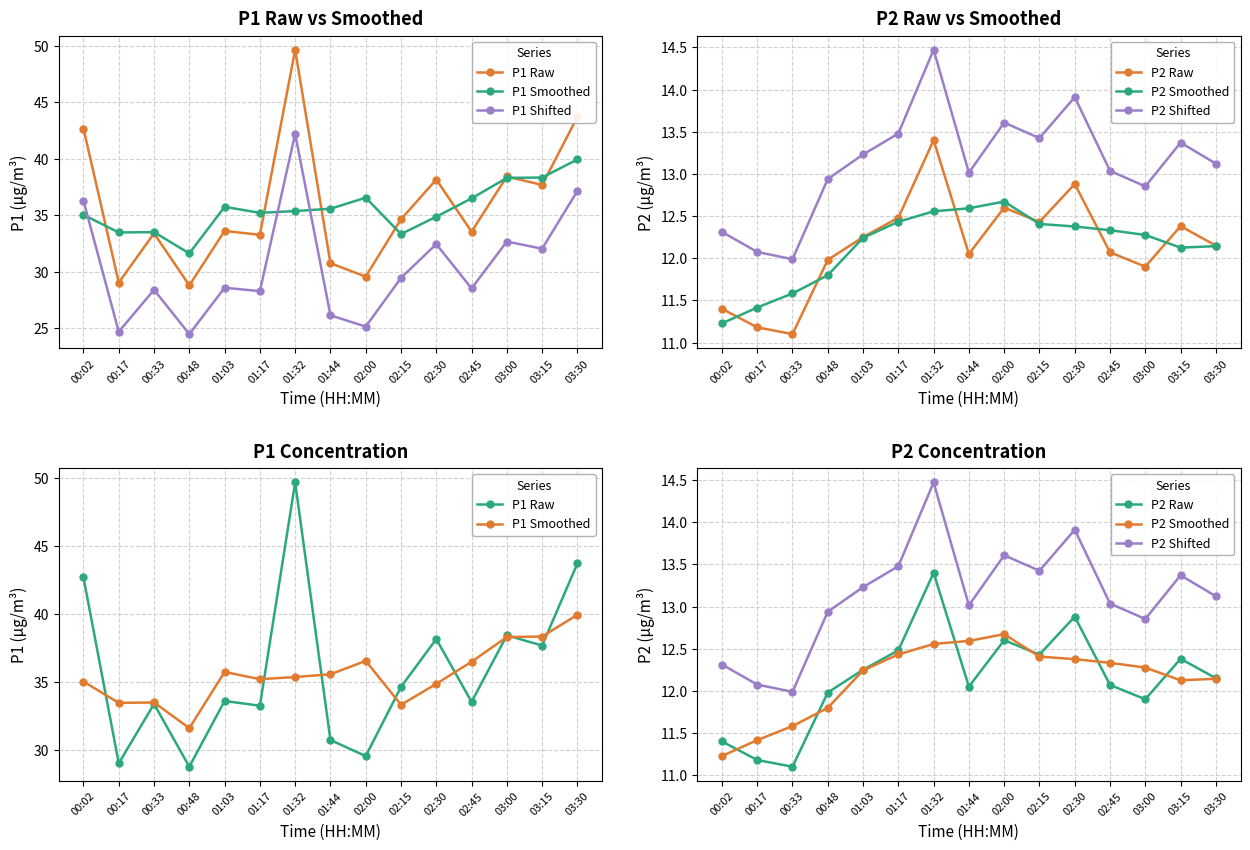

Which series has the widest spread of values?

P1 Raw